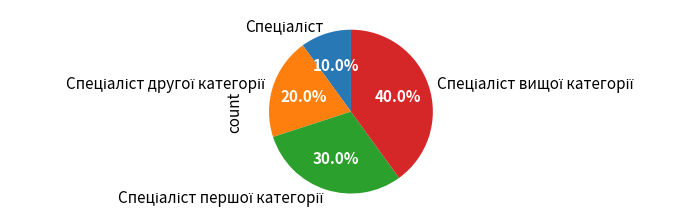

Does any single category account for the majority?

No